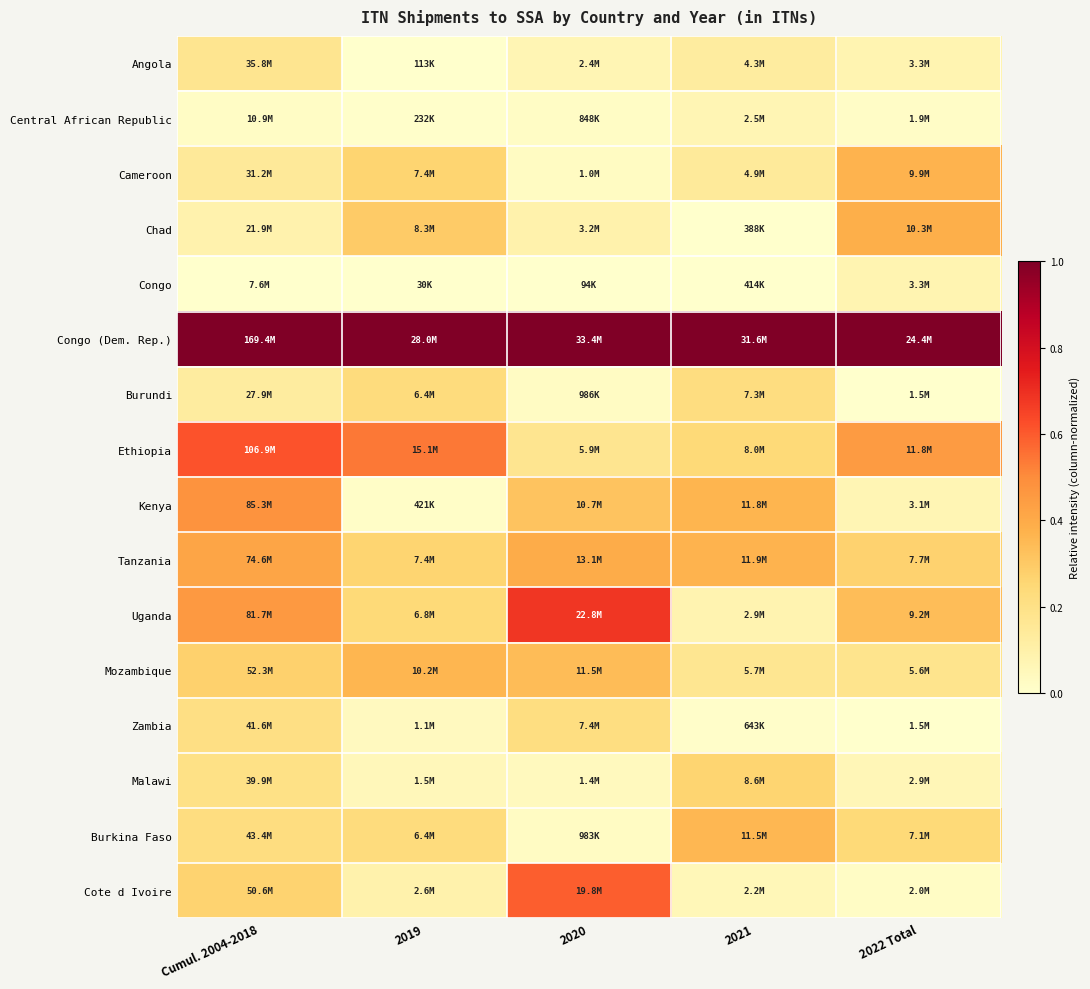

Count the number of categories in the chart.

5